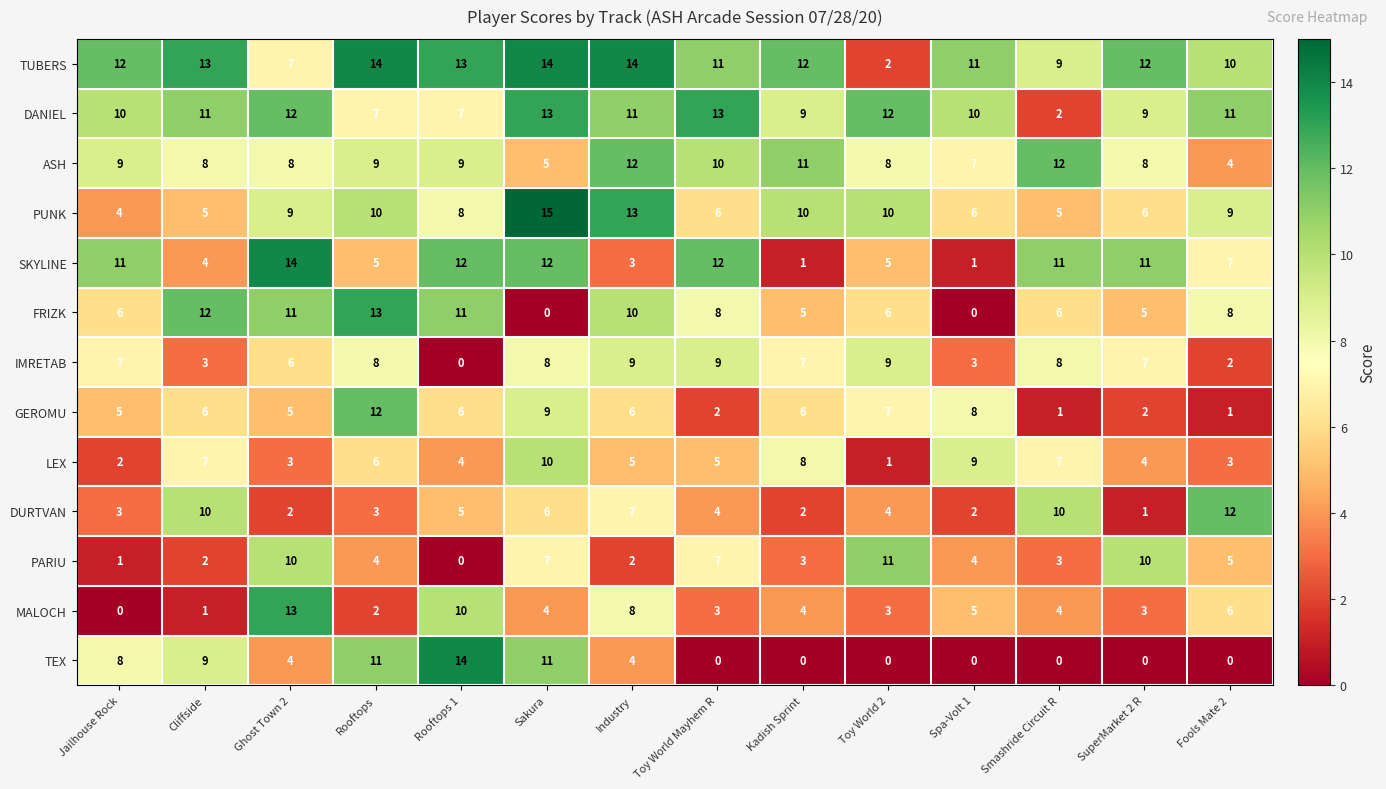

Which series has the widest spread of values?

TEX